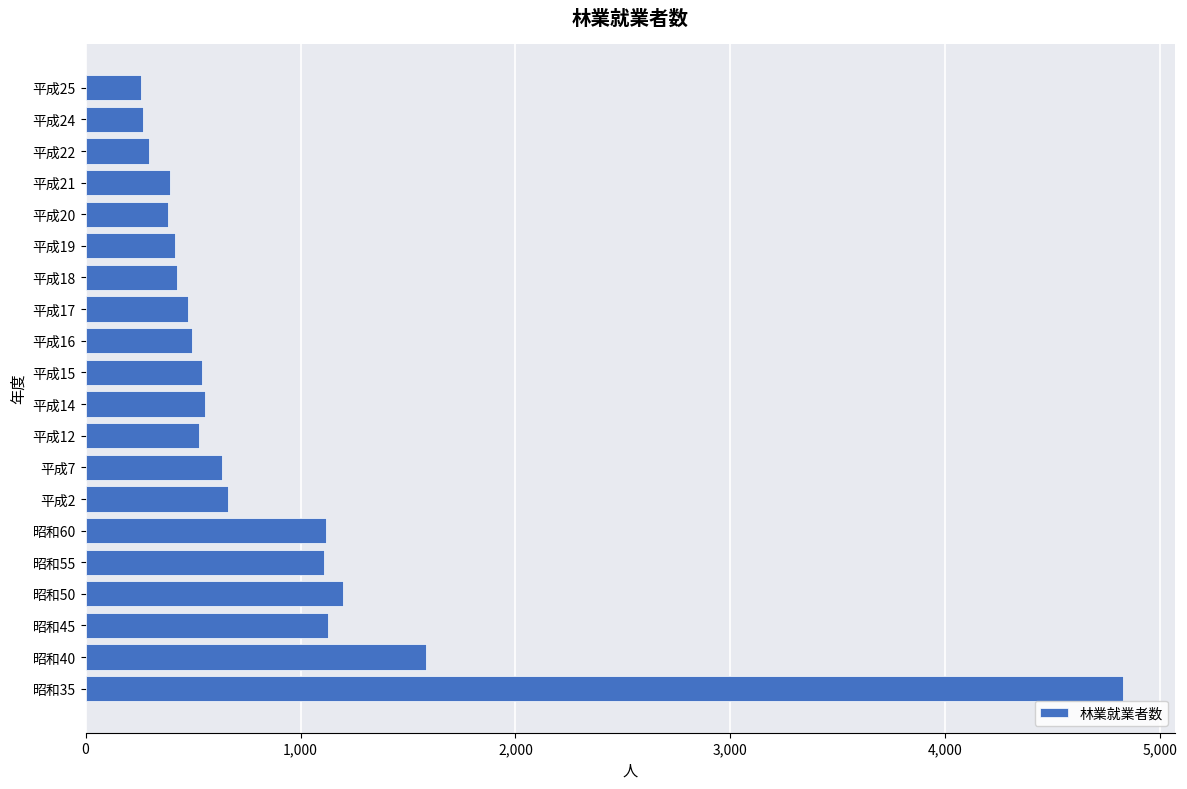

What is the sum of all values?

17308